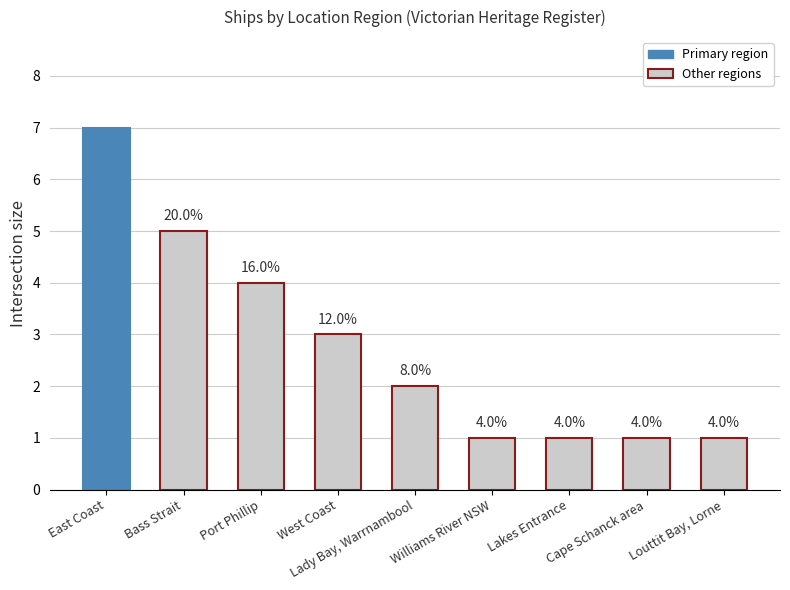

The value at Lakes Entrance is 1. True or false?

True